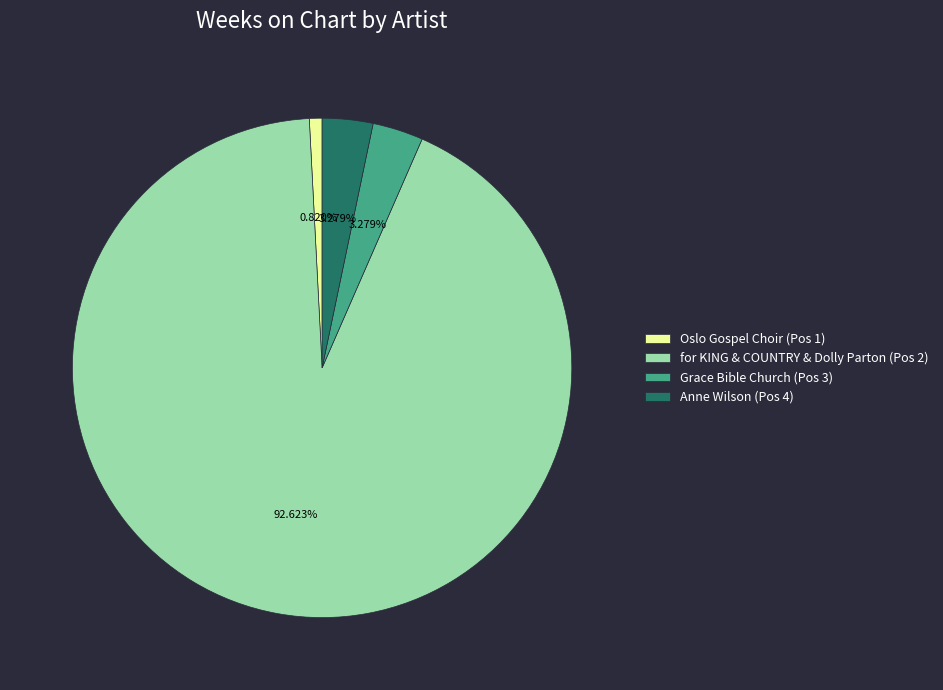

Is there any slice that represents more than half of the pie?

Yes